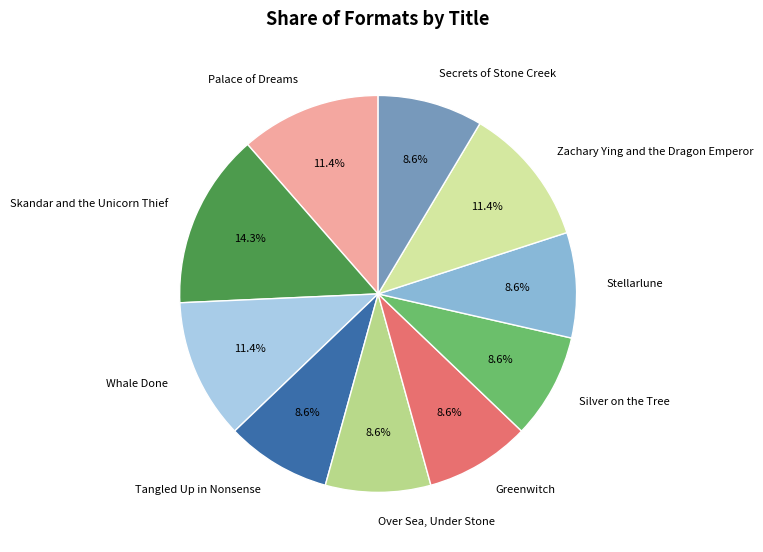

Which slice is the largest?

Skandar and the Unicorn Thief